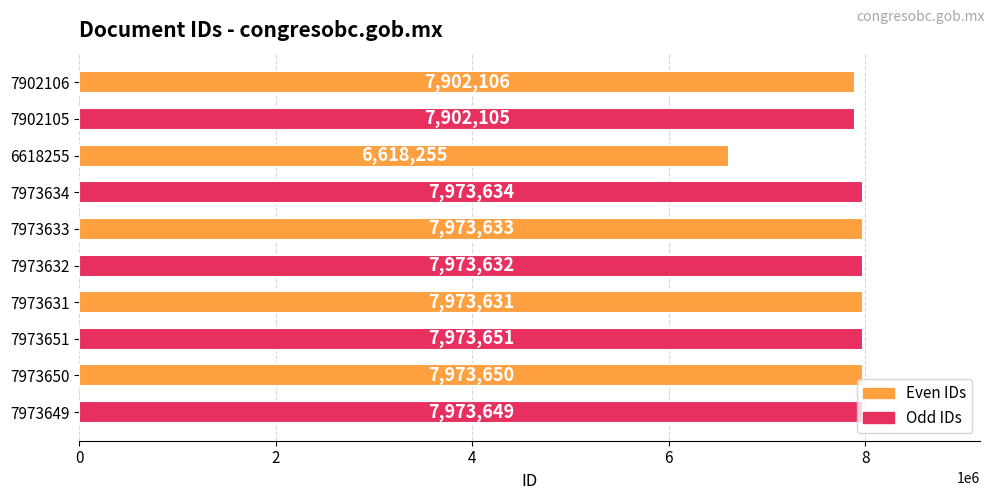

Approximately how many times larger is the value at 7973632 compared to 7973649?

1.0